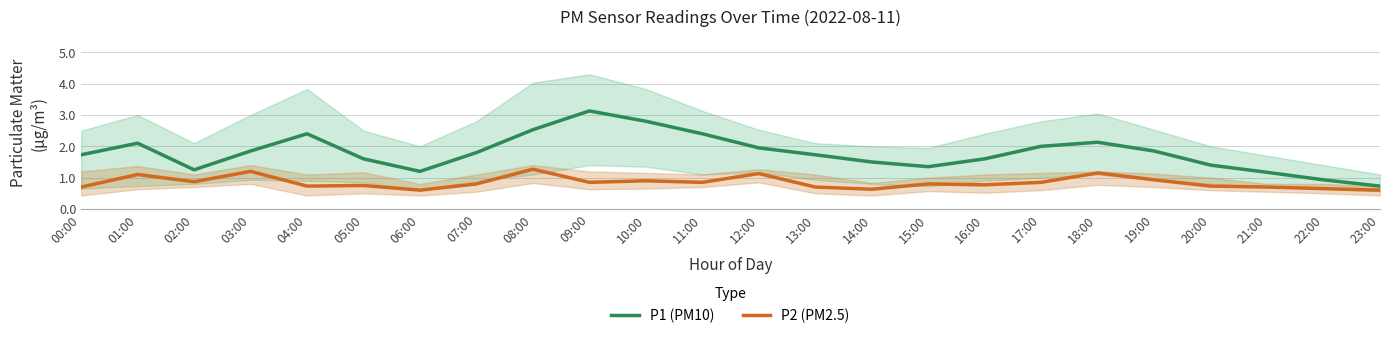

What is the greatest value displayed?

3.1